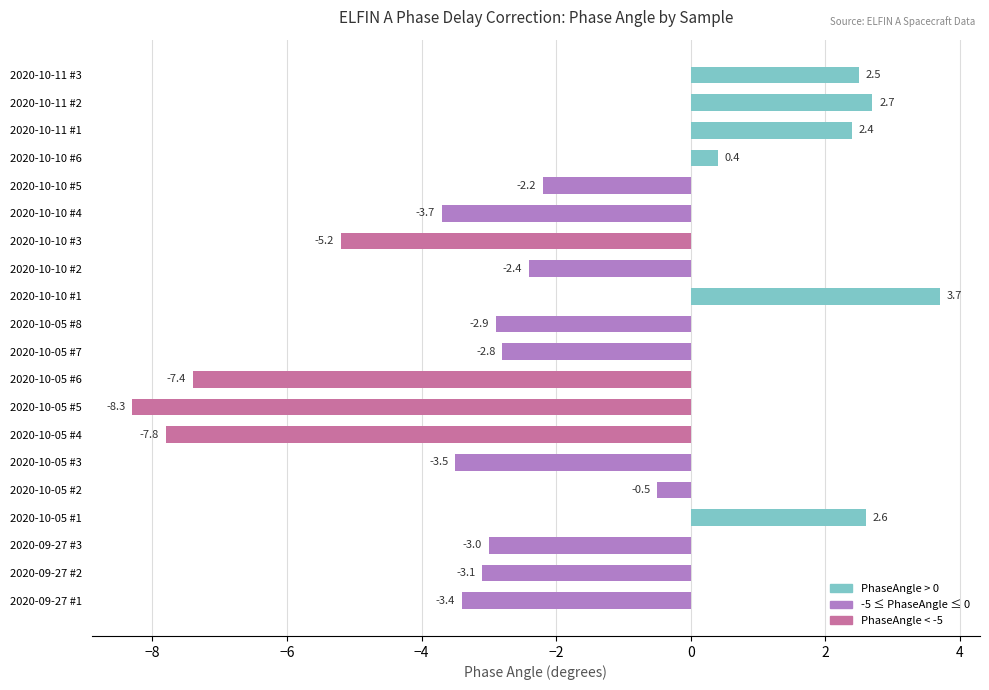

The chart shows a value of 3.7 at 2020-10-10 #1. True or false?

True